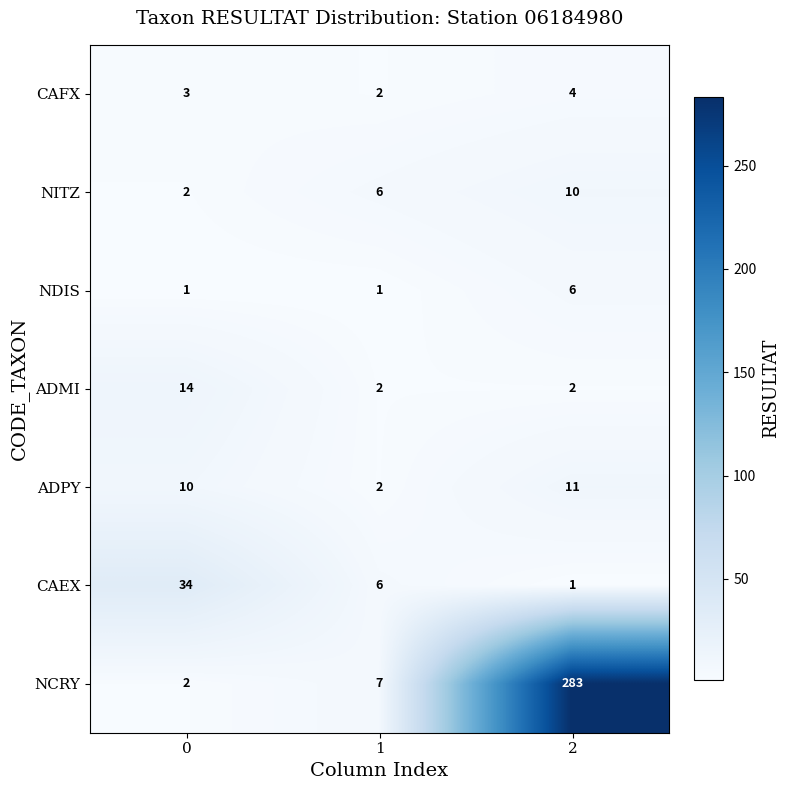

Reading left to right, list all the values displayed in this chart.

CAFX: 0=3	1=2	2=4
NITZ: 0=2	1=6	2=10
NDIS: 0=1	1=1	2=6
ADMI: 0=14	1=2	2=2
ADPY: 0=10	1=2	2=11
CAEX: 0=34	1=6	2=1
NCRY: 0=2	1=7	2=283